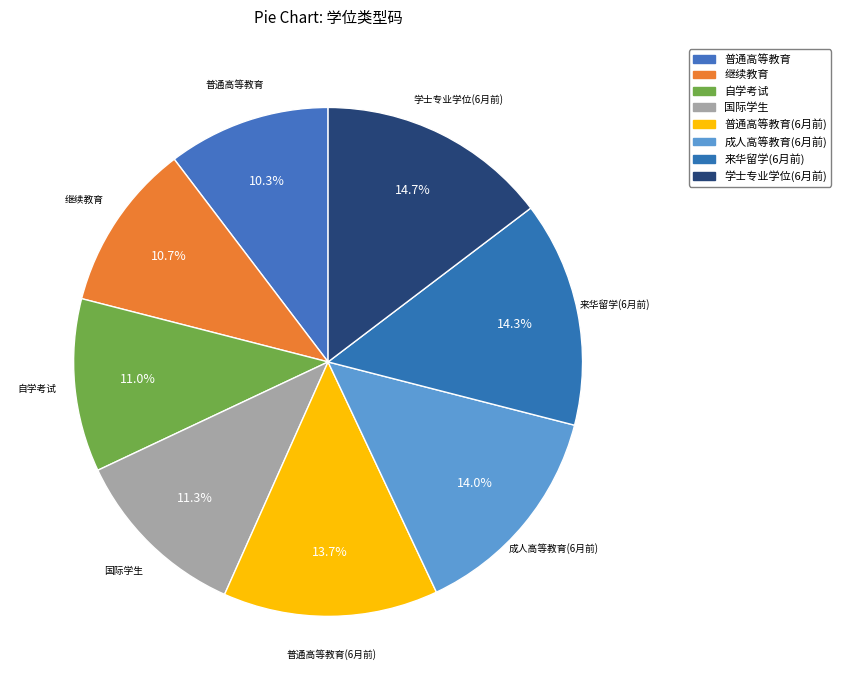

What is the smallest slice in the pie chart?

普通高等教育